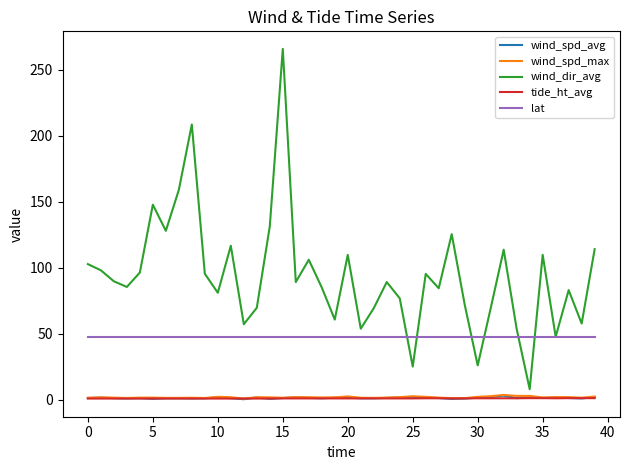

Which series has the largest range (max minus min)?

wind_dir_avg